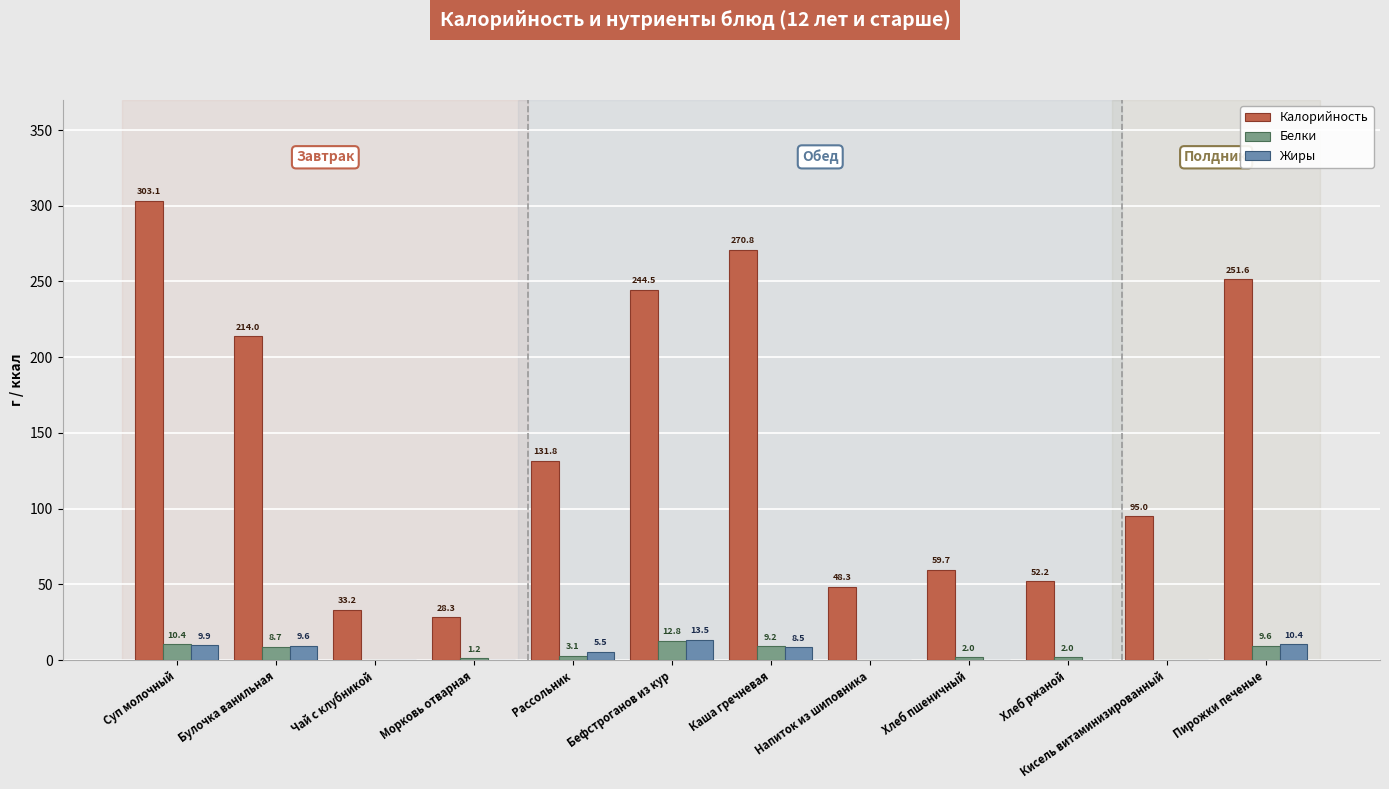

Which category has the highest value across all series?

Суп молочный